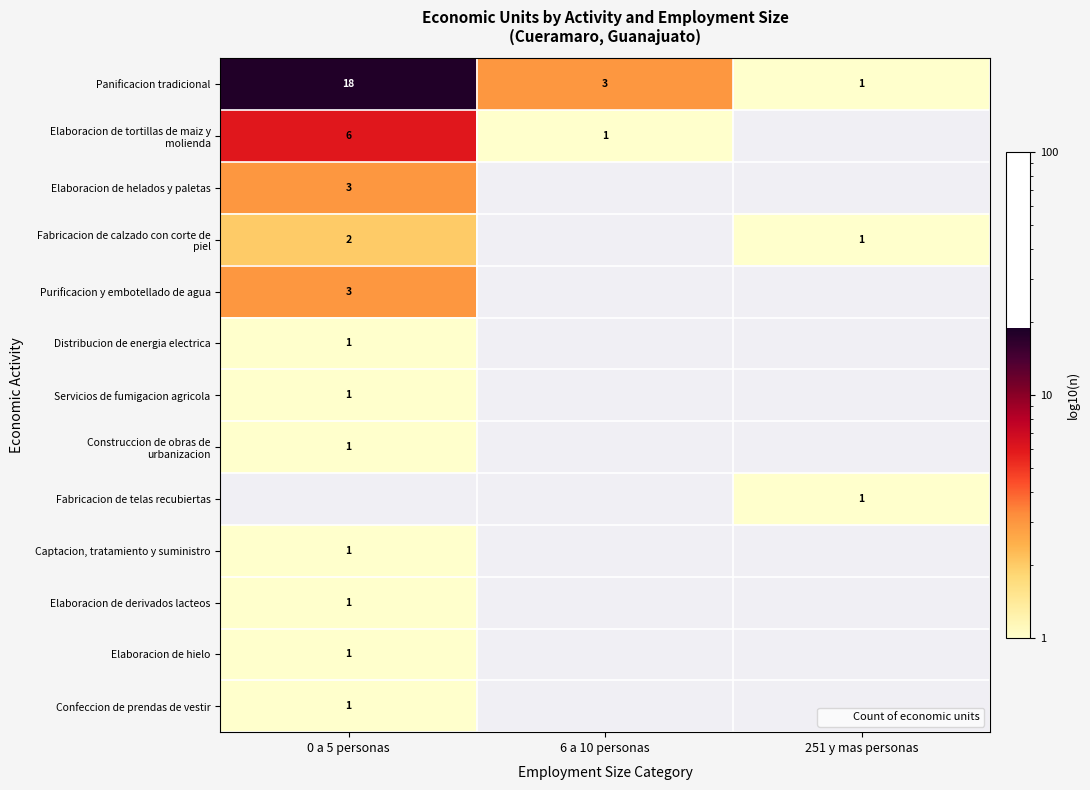

Is the value of Servicios de fumigacion agricola at 0 a 5 personas greater than the value of Captacion, tratamiento y suministro at 0 a 5 personas?

No